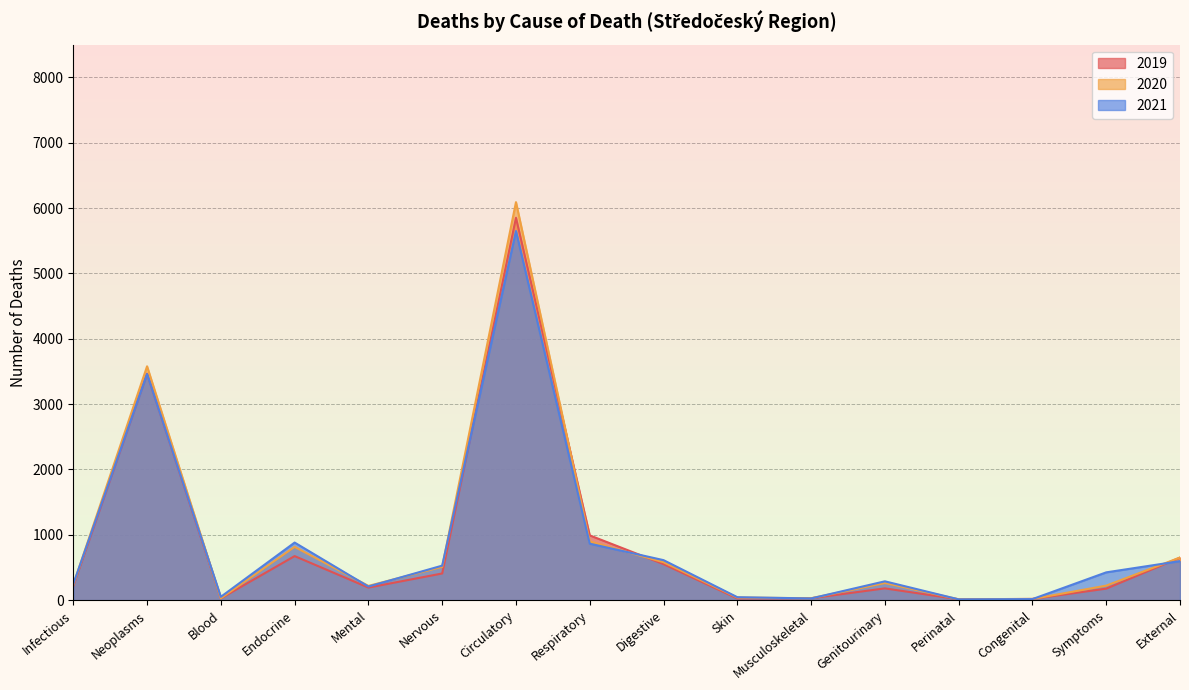

Does the chart display data point markers on the line(s)?

No